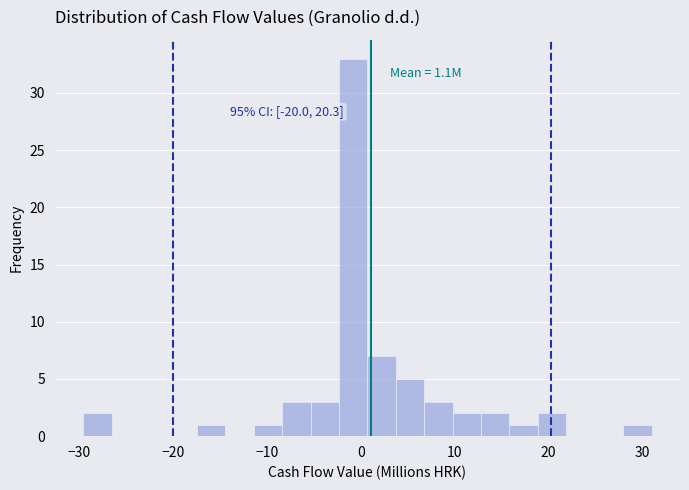

Around what value on the x-axis is the tallest bar? Give the approximate position of its centre, as read against the axis.

-1